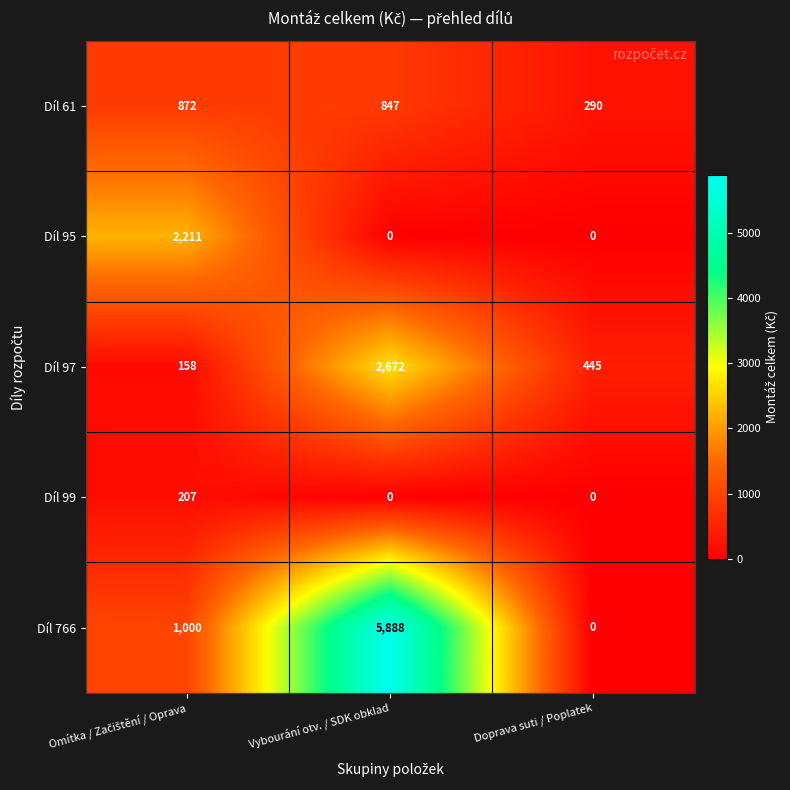

List the series in order of their peak value, lowest first.

Díl 99, Díl 61, Díl 95, Díl 97, Díl 766